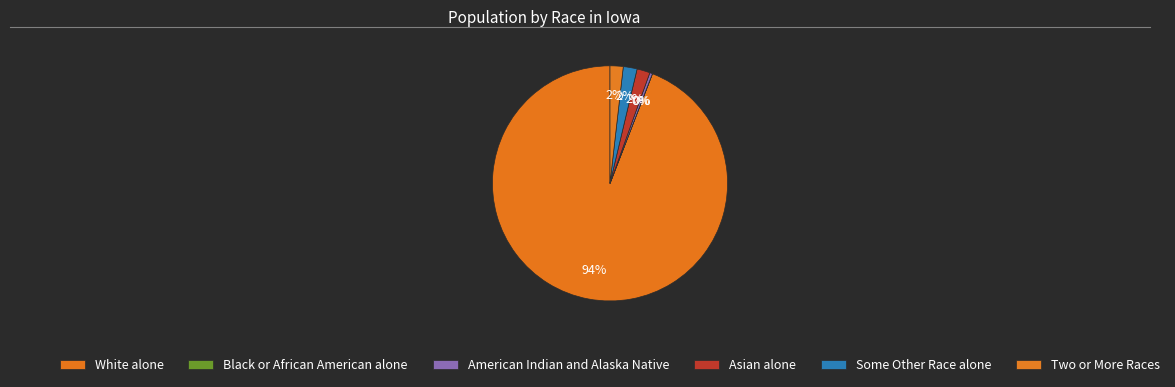

To the nearest percent, what is the average slice percentage?

17%